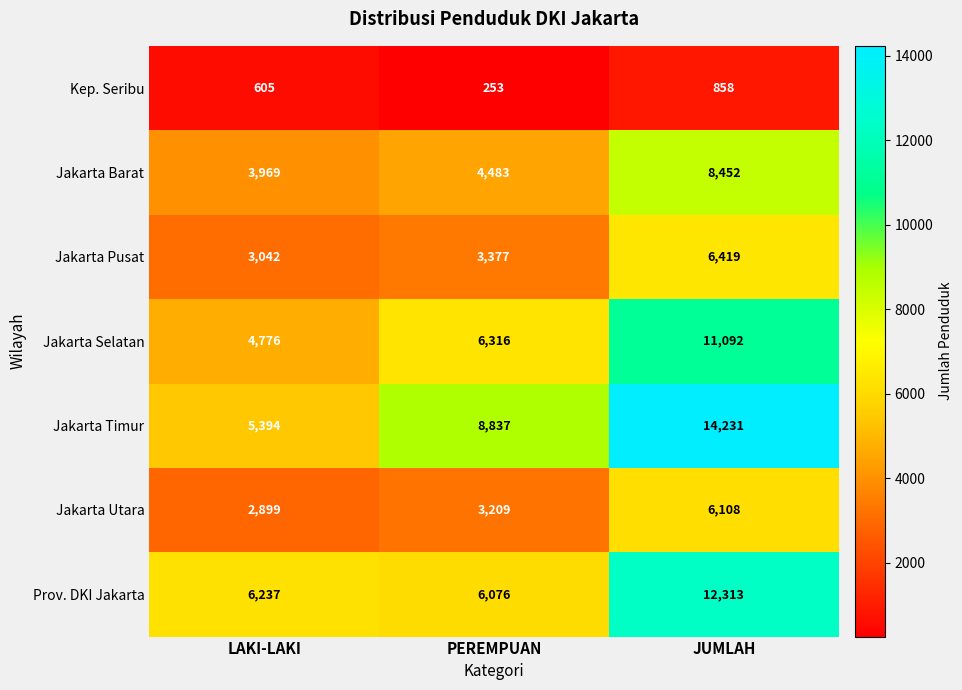

Is it true that Jakarta Barat equals 5601 at LAKI-LAKI?

False